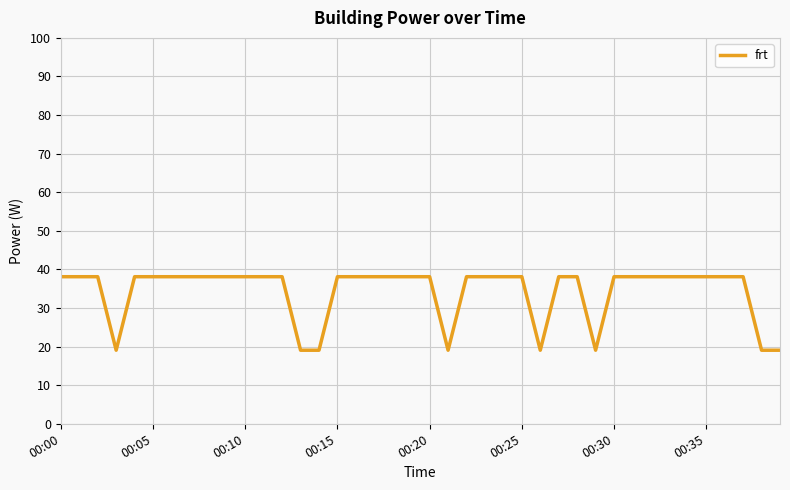

What is the difference between the maximum and minimum values?

19.1